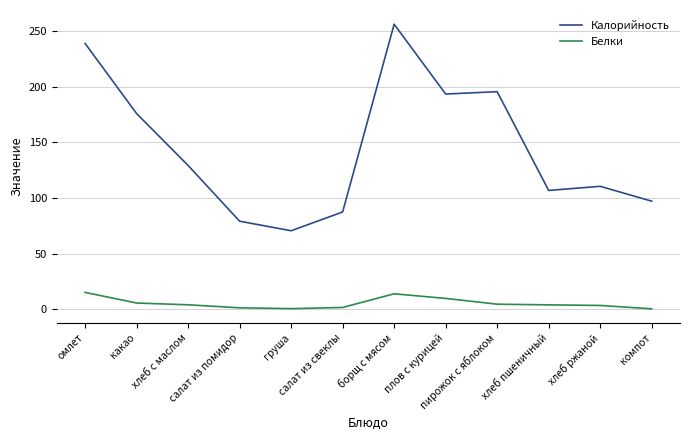

True or false: Белки and Калорийность cross at least once.

False